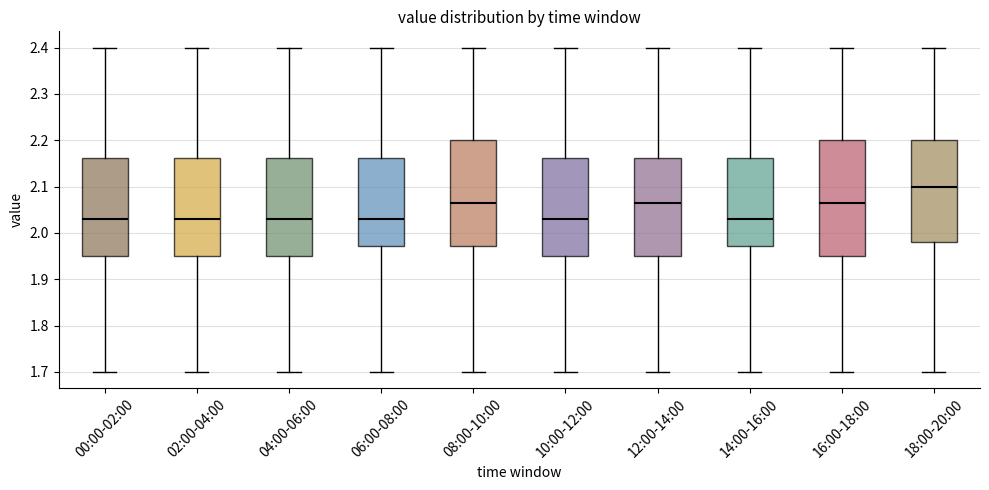

Comparing the boxes themselves (not the whiskers), which one is the tallest?

16:00-18:00